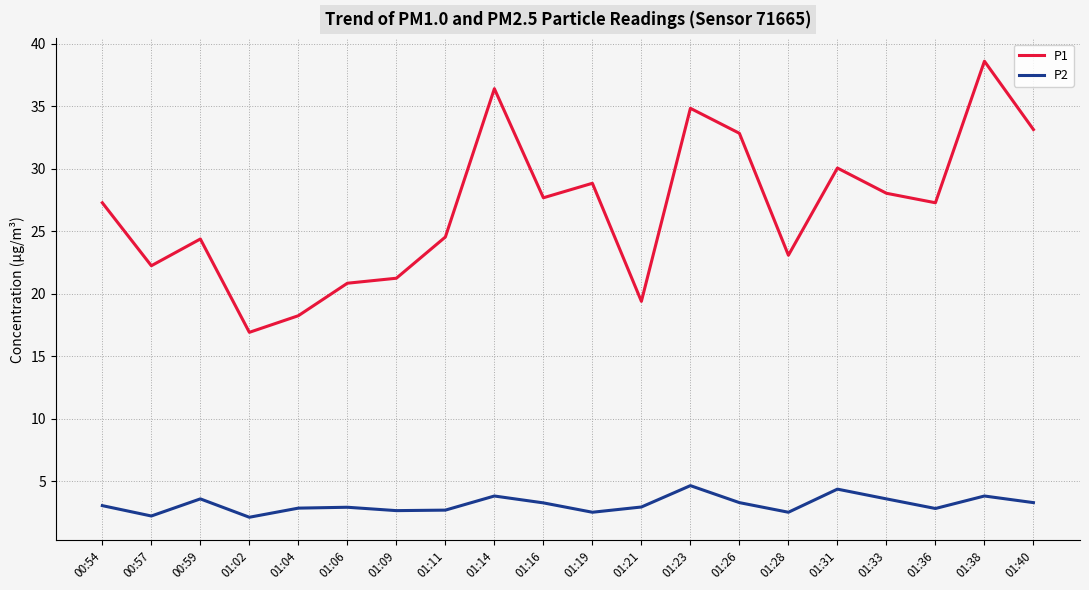

The value of P1 at 00:54 is 27.3. True or false?

True